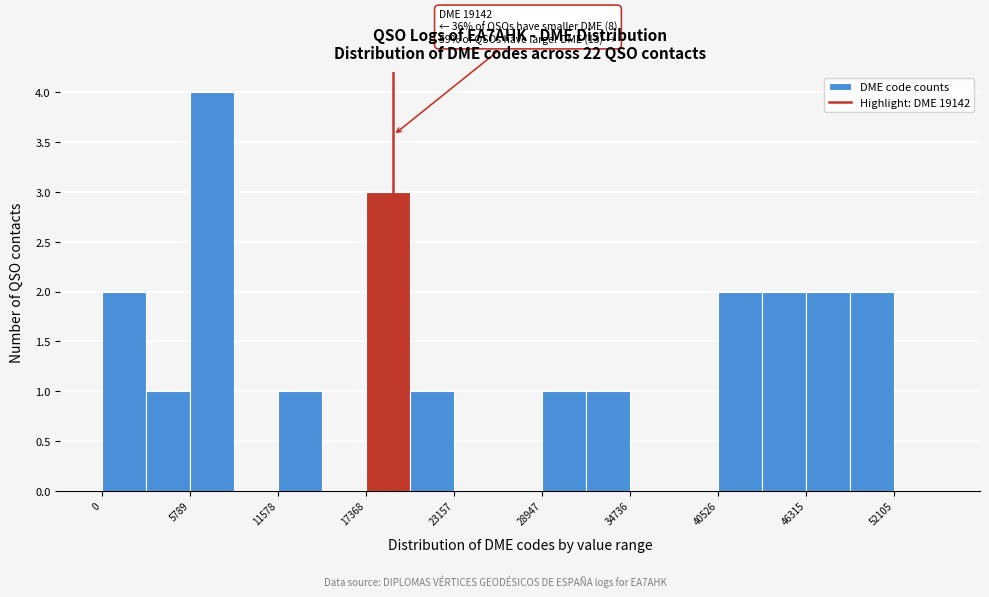

Read against the x-axis, roughly where is the centre of the tallest bar?

7000